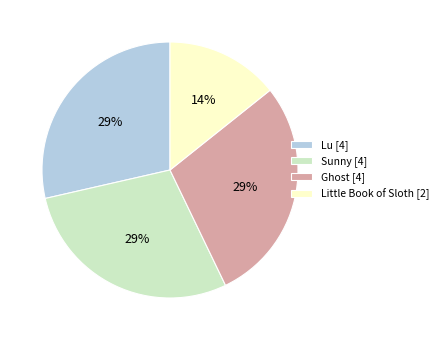

How many slices are in this pie chart?

4